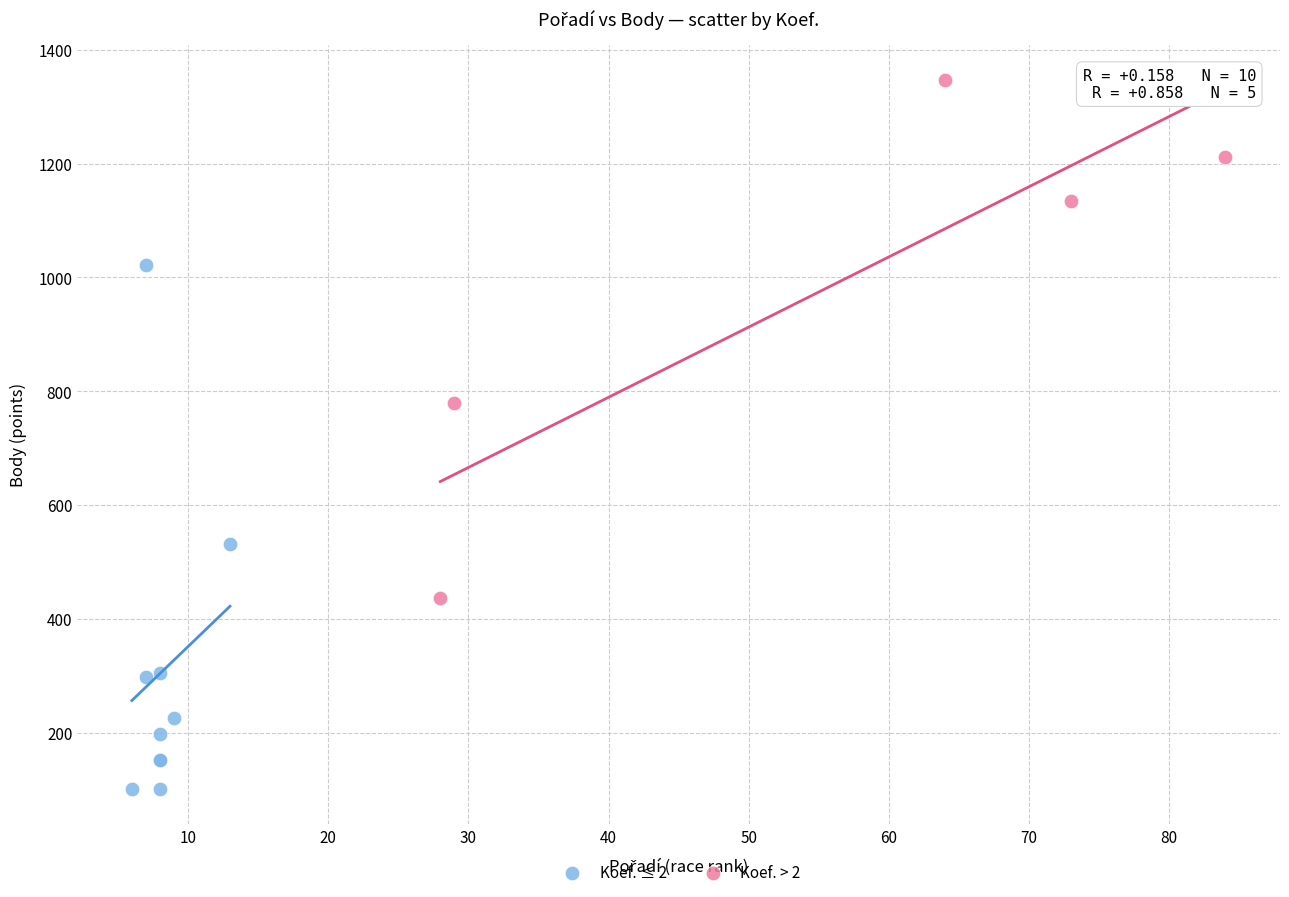

Which series contains the highest Y value?

Koef. > 2